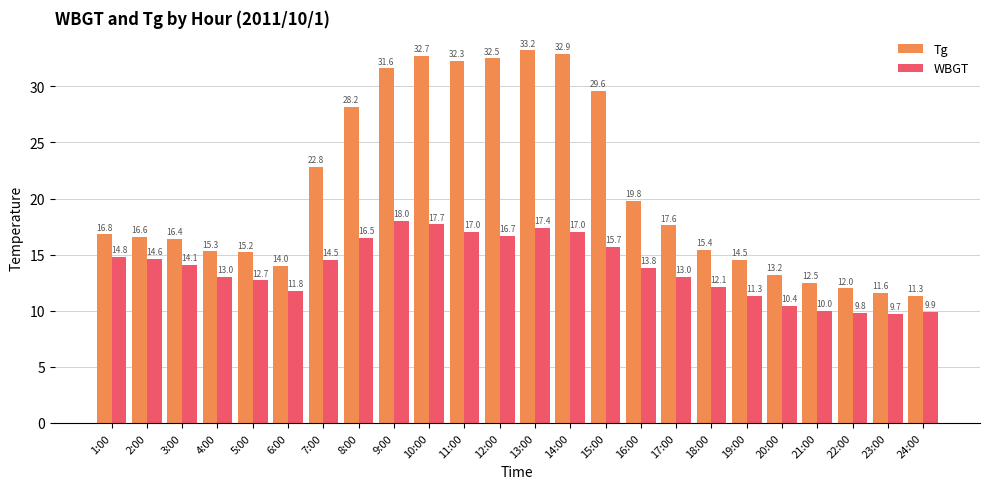

How many data points in WBGT are less than 14?

12